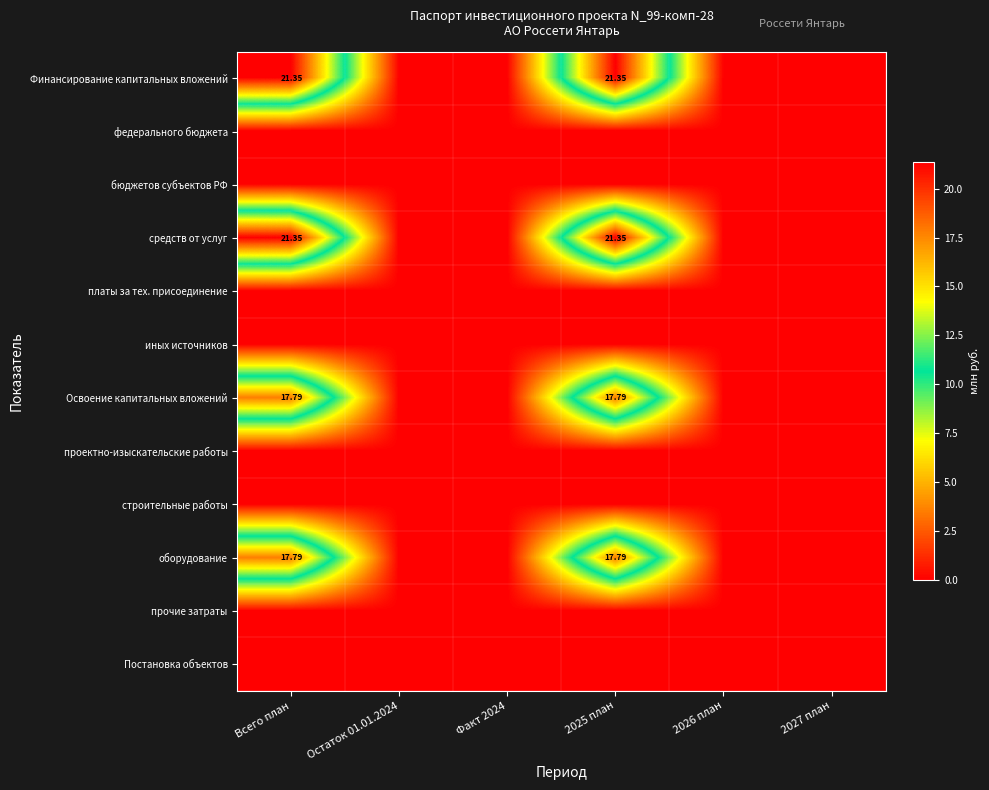

Which category has the lowest value in the прочие затраты series?

Всего план